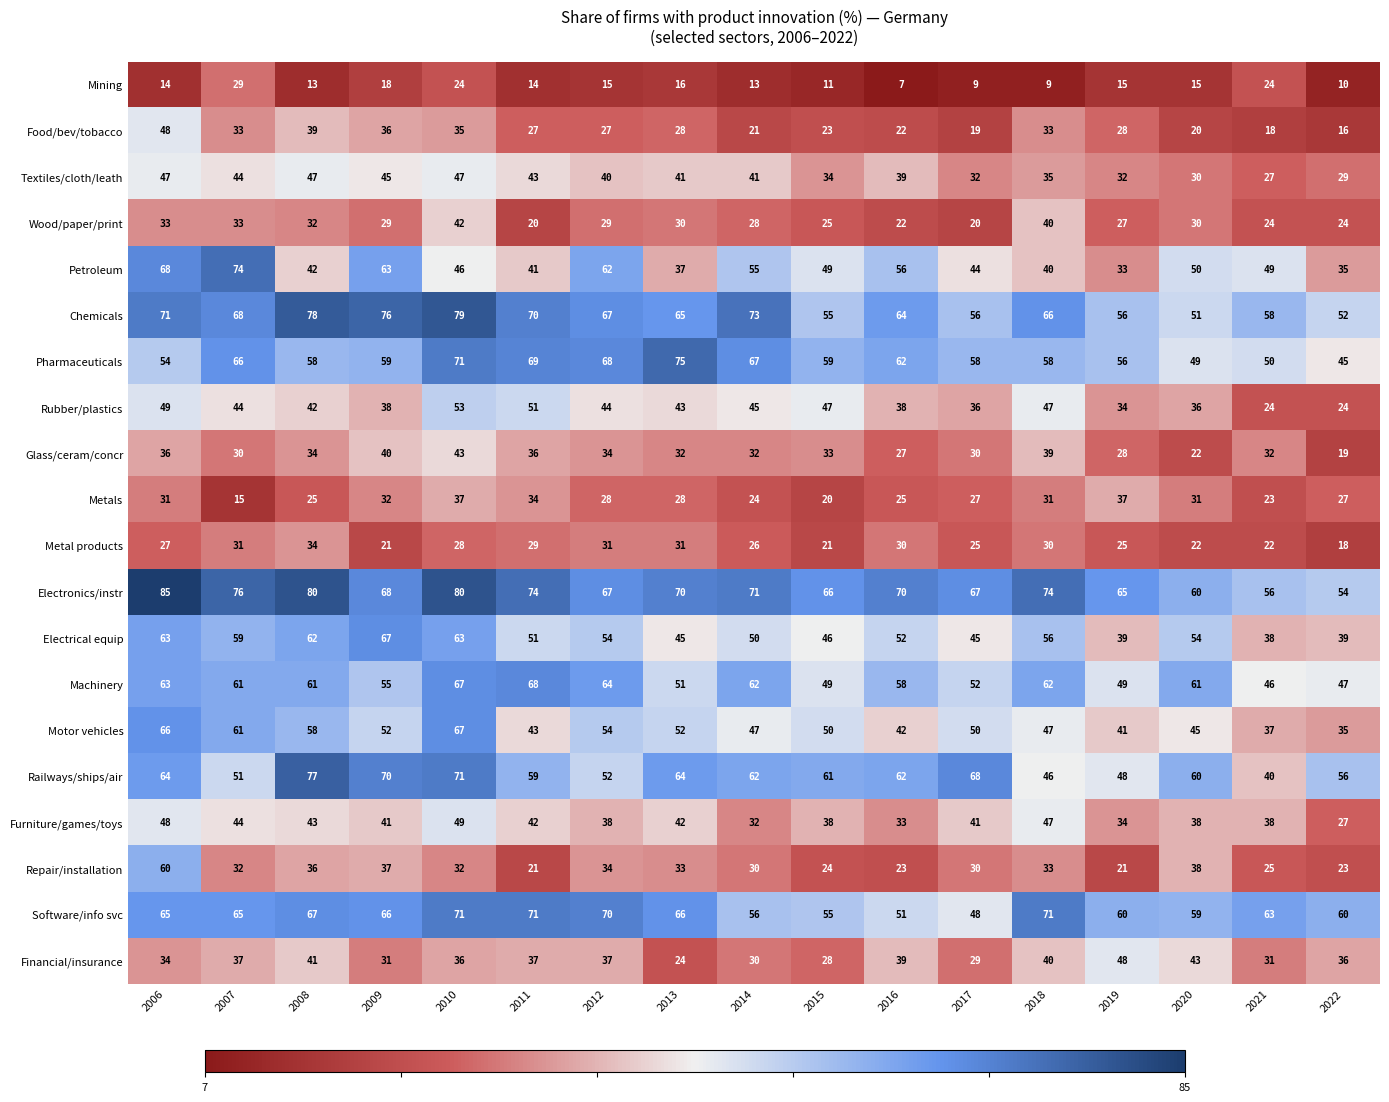

What is the sum of the Glass/ceram/concr values at 2009 and 2008?

74